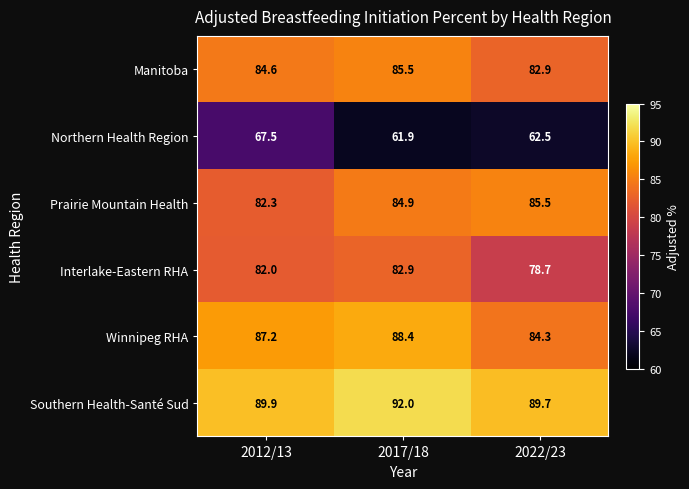

How many categories are shown in the chart?

3